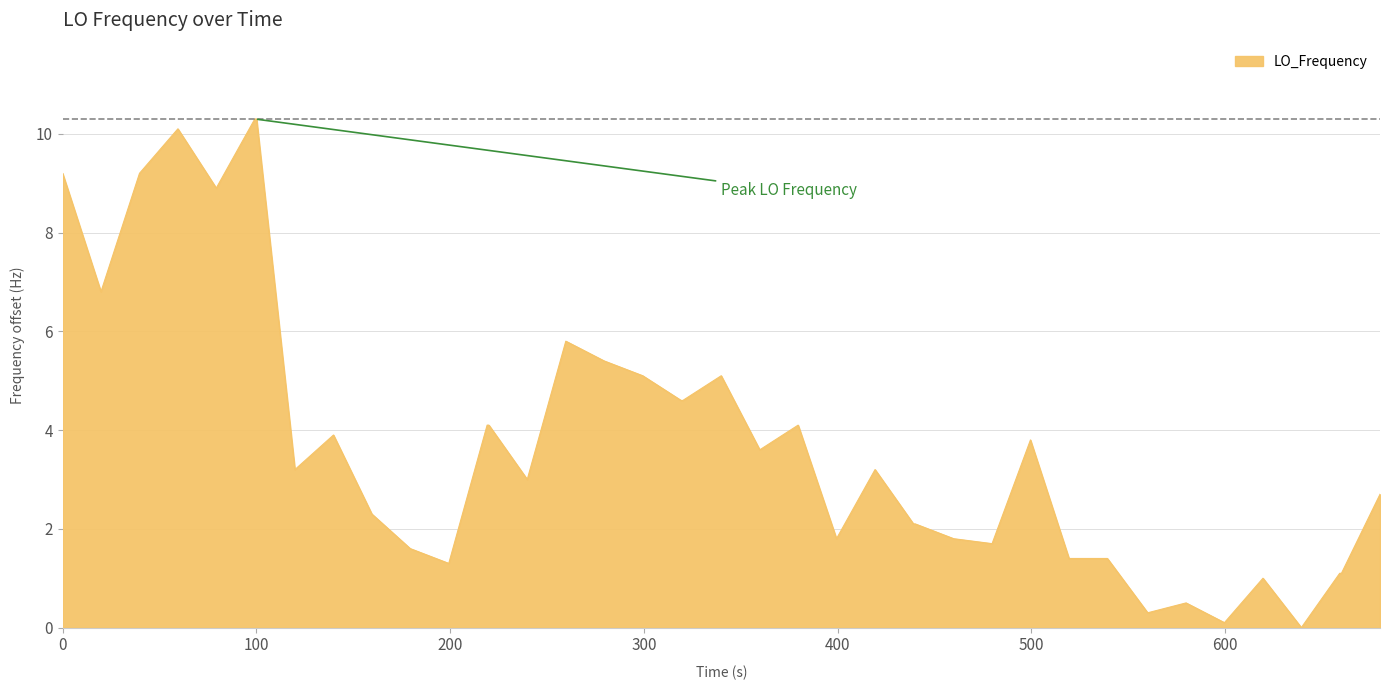

Does the chart display data point markers on the line(s)?

No